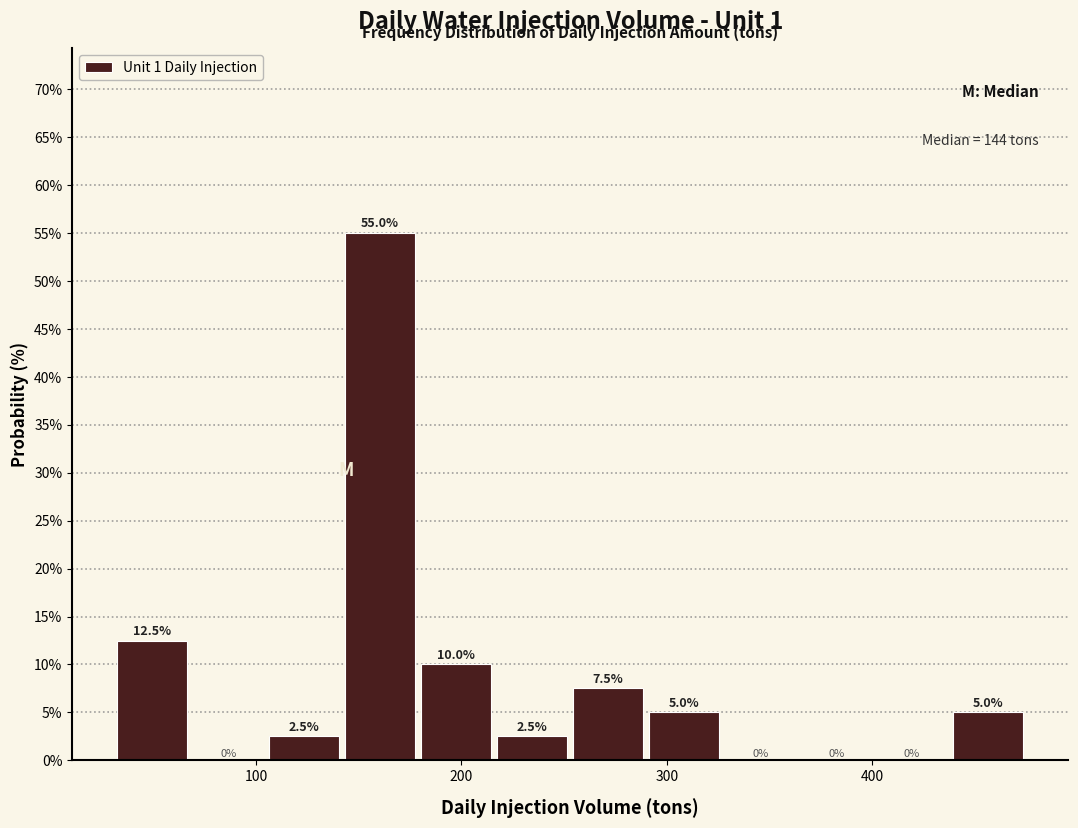

Read against the x-axis, roughly where is the centre of the tallest bar?

160